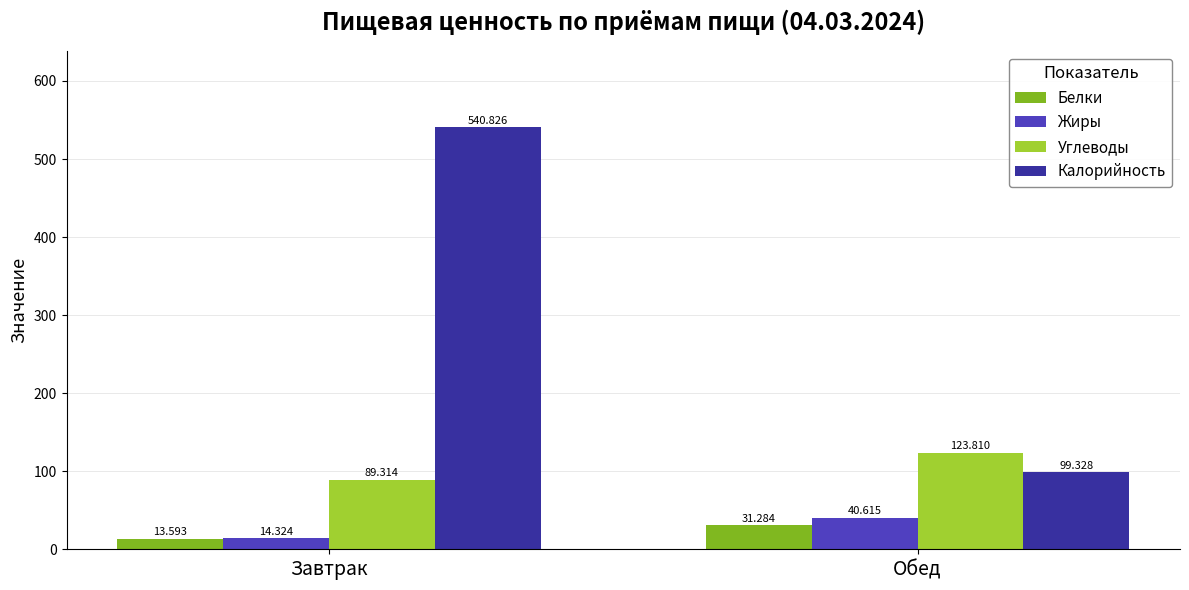

Count the number of data series in this chart.

4